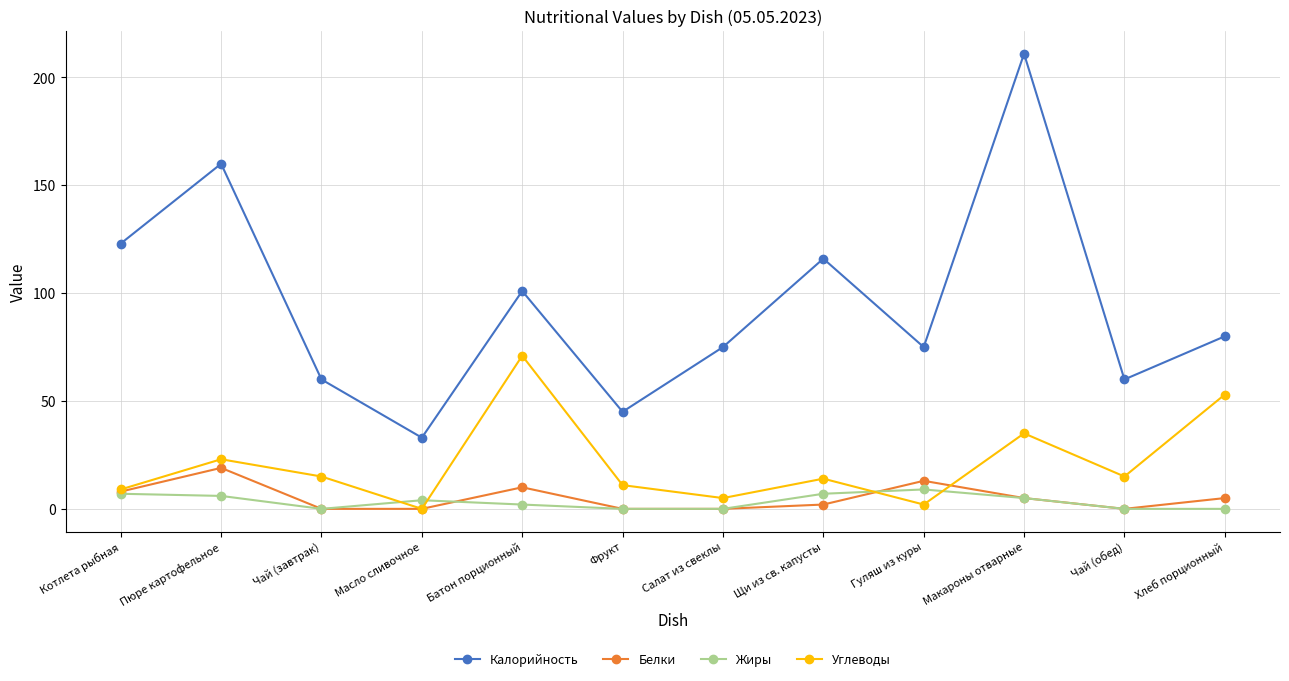

List the series in order of their peak value, lowest first.

Жиры, Белки, Углеводы, Калорийность